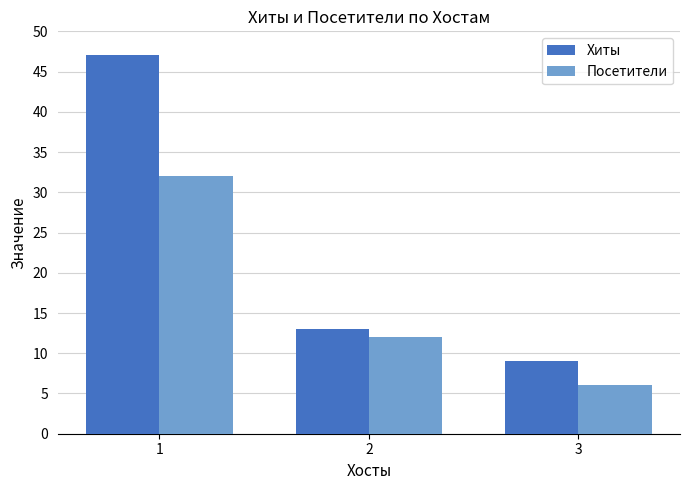

How many data points in Хиты are less than 13?

1